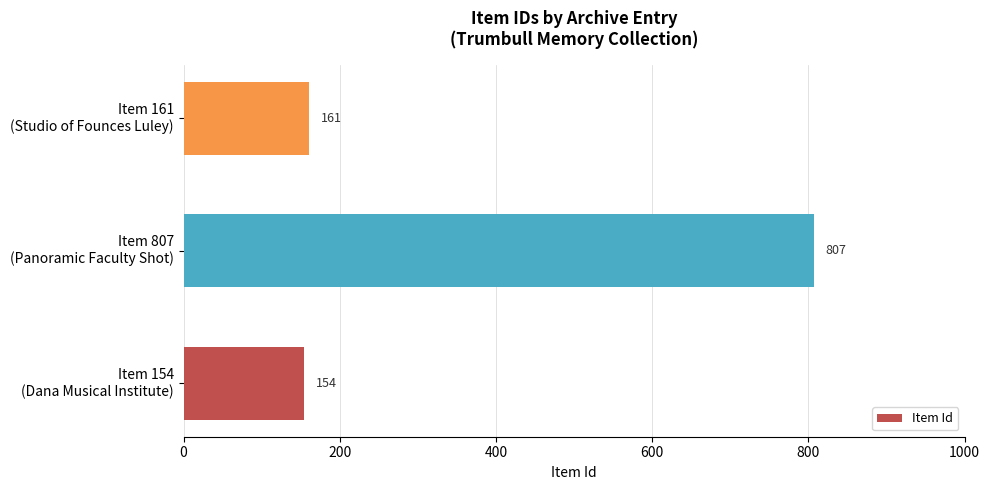

What is the greatest value displayed?

807